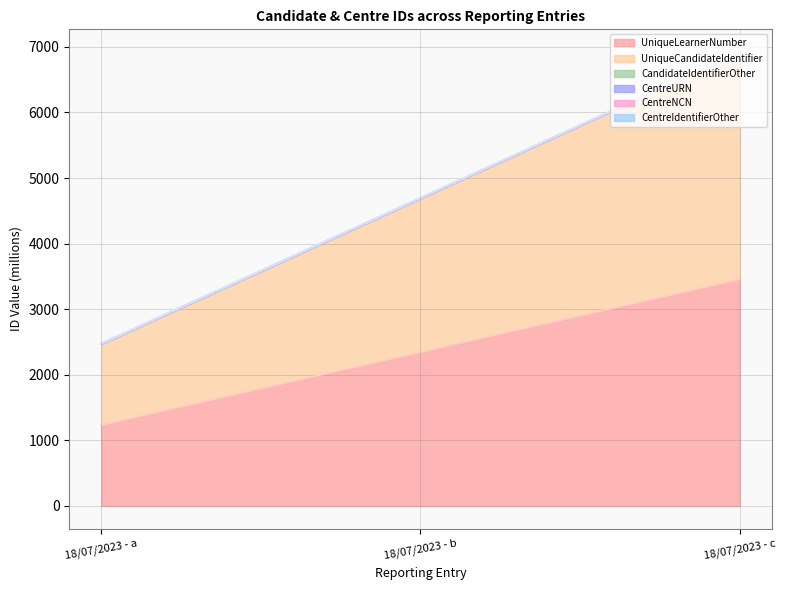

Which category has the highest value in the CentreNCN series?

18/07/2023 - c